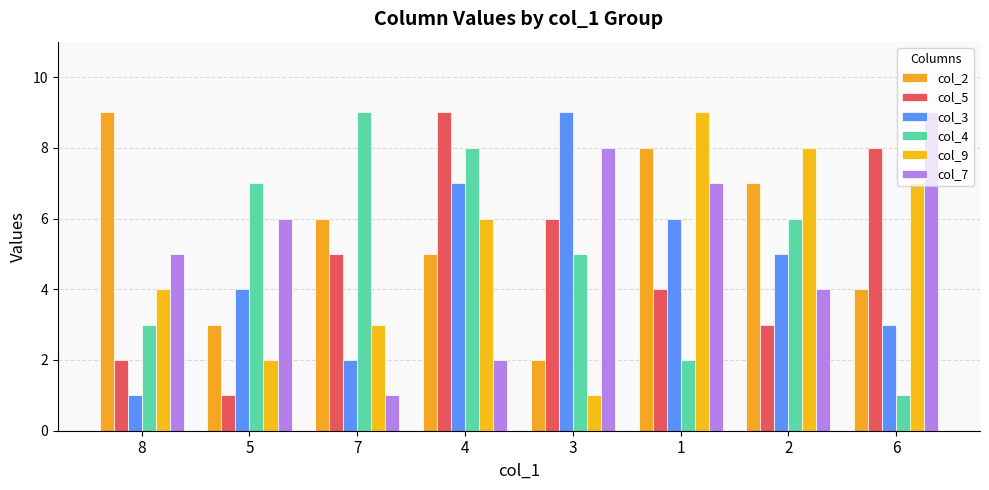

What is the minimum value shown in the chart?

1